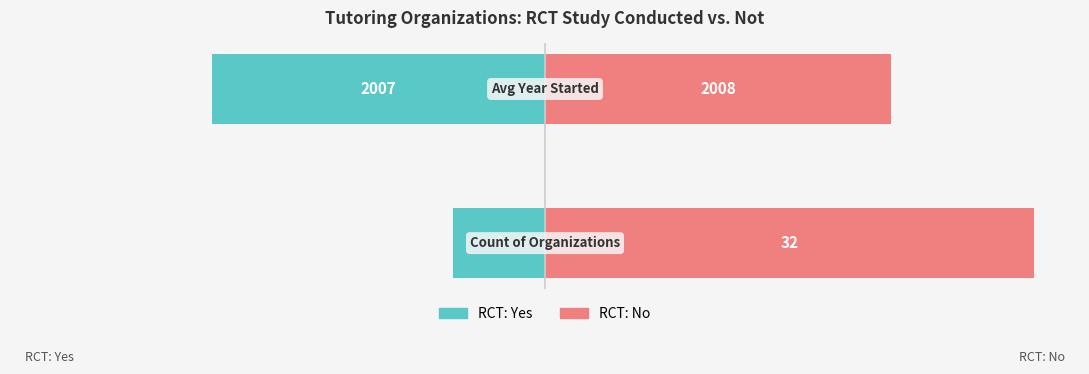

Is the value of RCT: Yes at 1 greater than the value of RCT: No at 0?

No